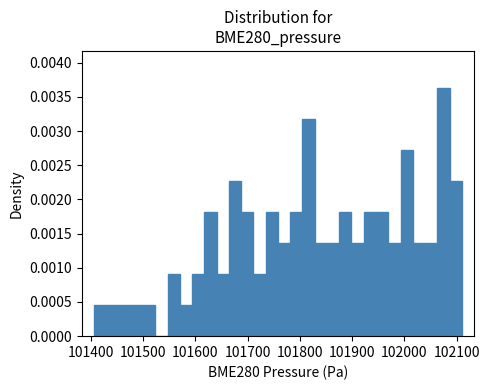

Read against the x-axis, roughly where is the centre of the tallest bar?

102070